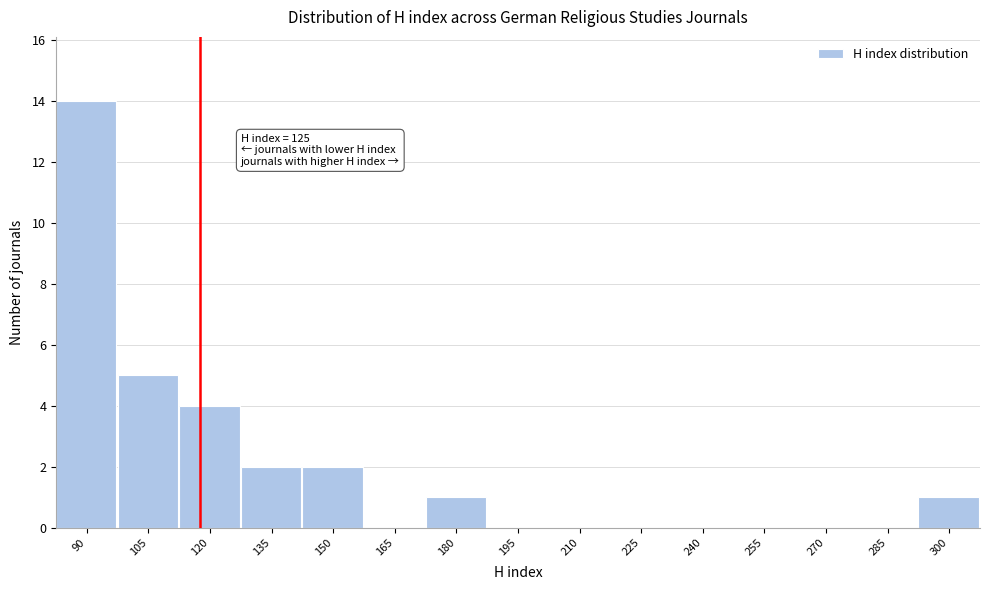

Reading right to left, transcribe all the data shown in this chart.

300=1	285=0	270=0	255=0	240=0	225=0	210=0	195=0	180=1	165=0	150=2	135=2	120=4	105=5	90=14